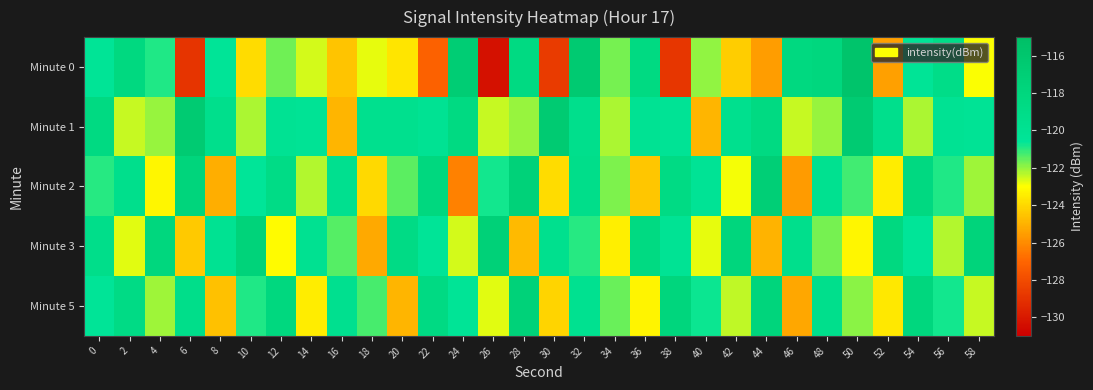

At which category does the chart reach its peak across all series?

50